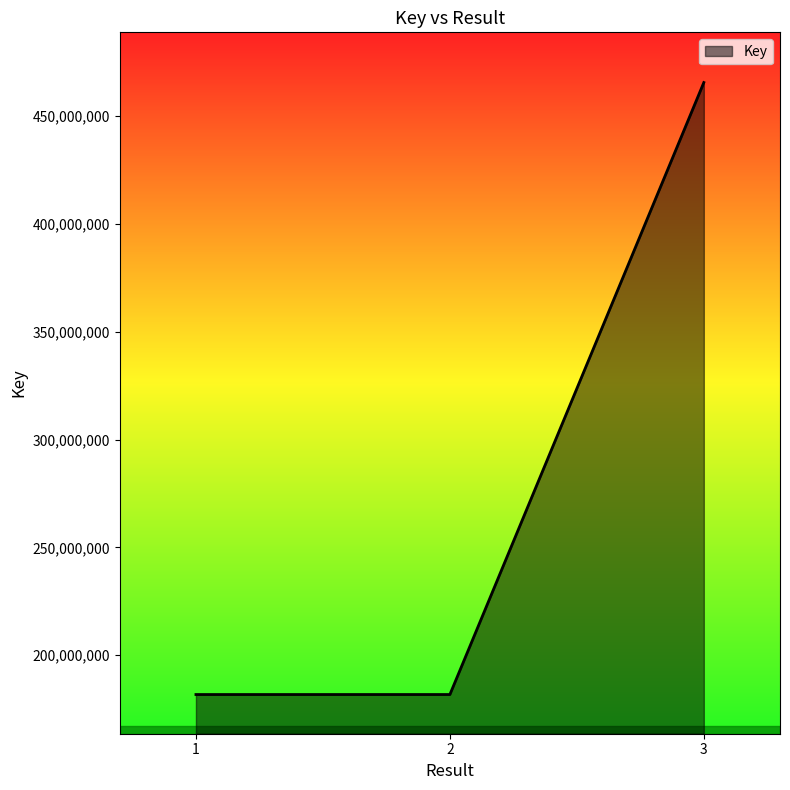

True or false: the data shows 181783133 at 1.

True